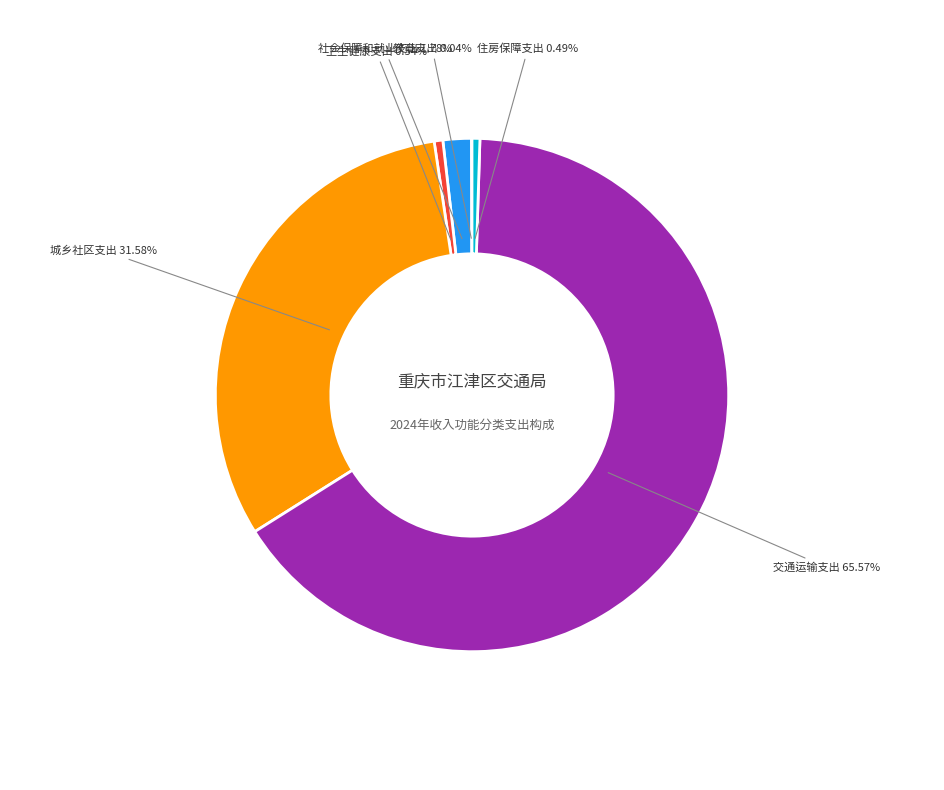

Do 卫生健康支出 and 社会保障和就业支出 together represent more than half of the pie?

No